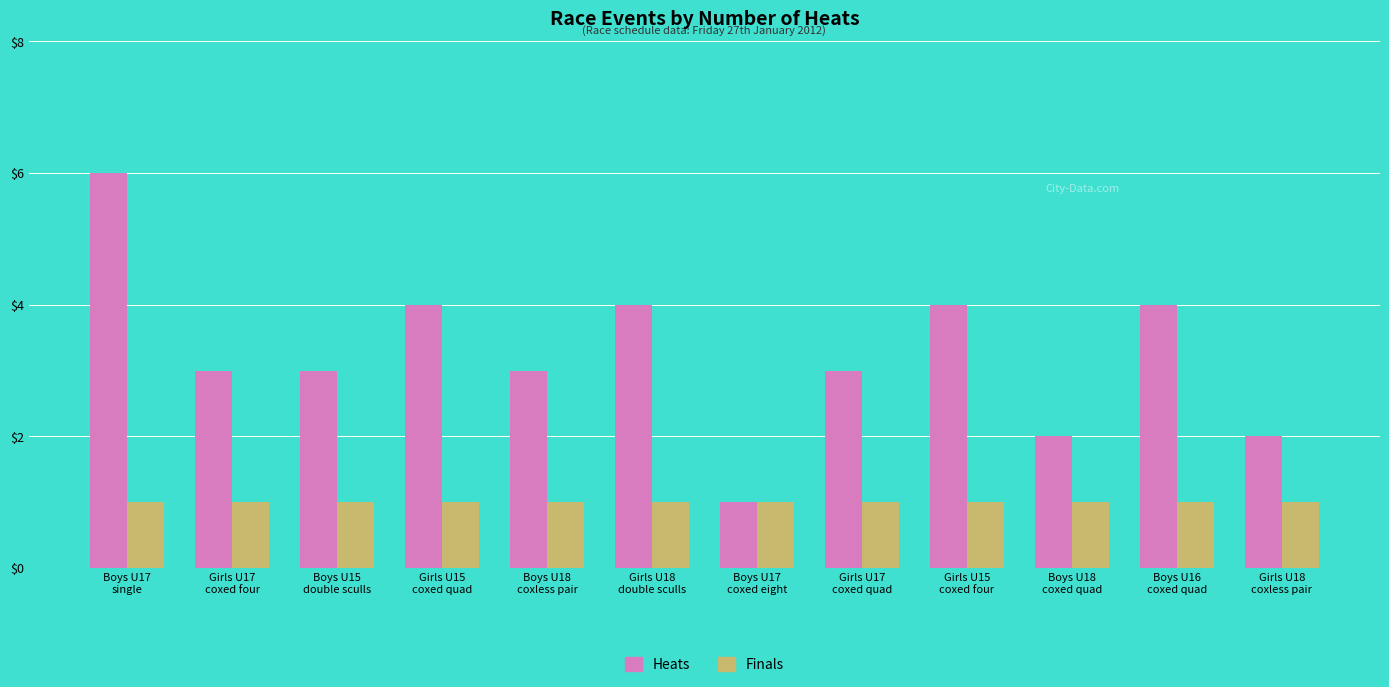

What is the label of the 1st bar from the left?

Boys U17
single